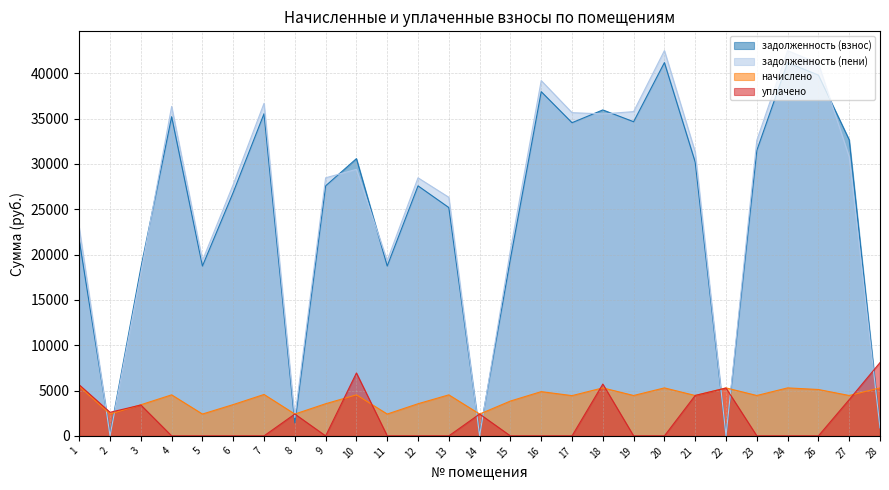

Which category has the highest value in the задолженность (взнос) series?

20